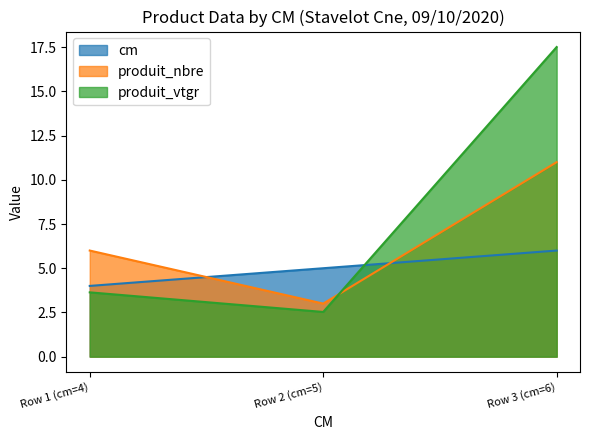

Which series has the widest spread of values?

produit_vtgr